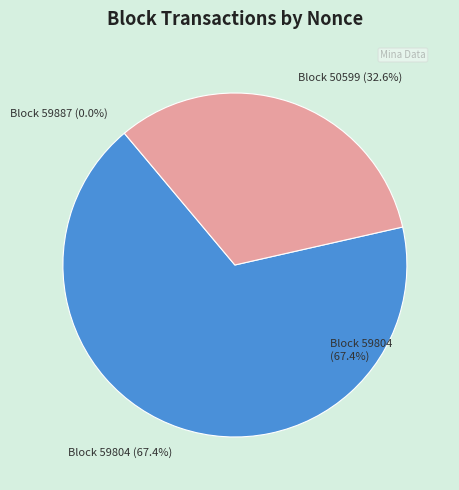

What is the largest slice in the pie chart?

59804